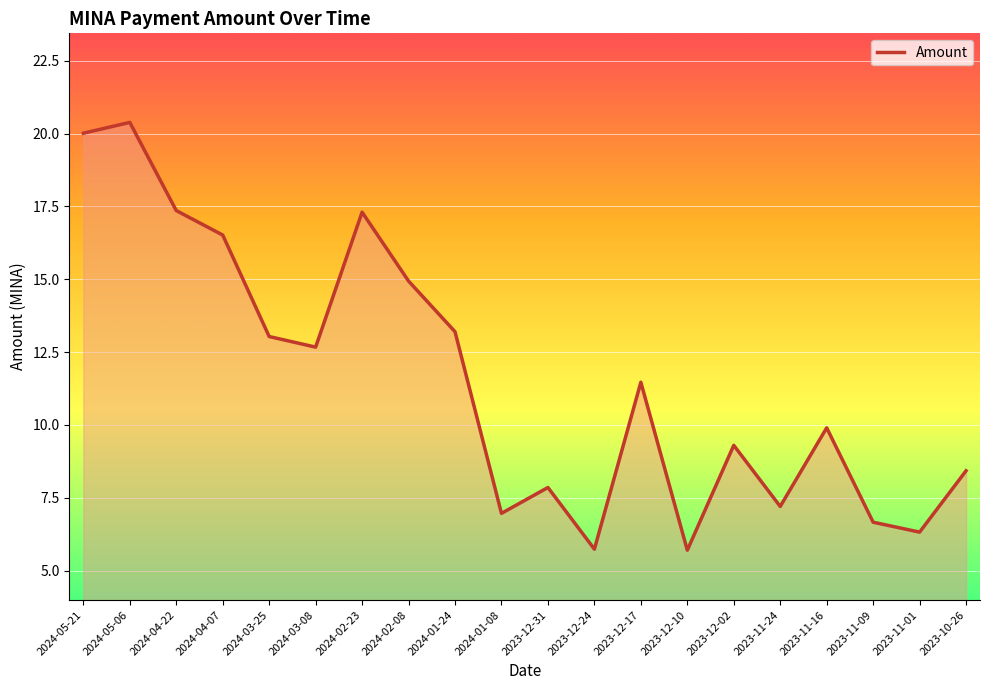

What is the smallest value displayed?

5.7